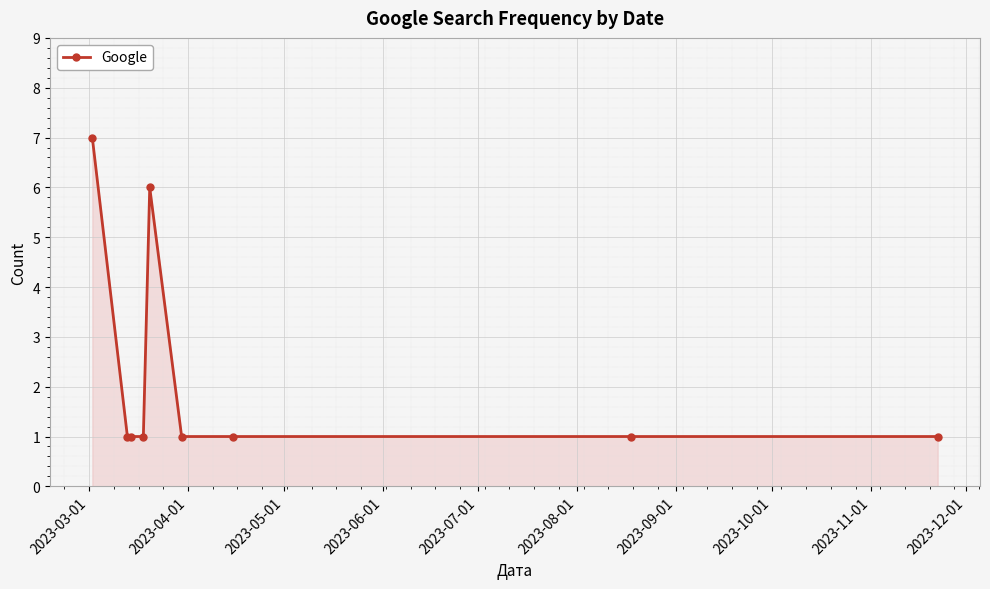

How many lines are shown in the chart?

1